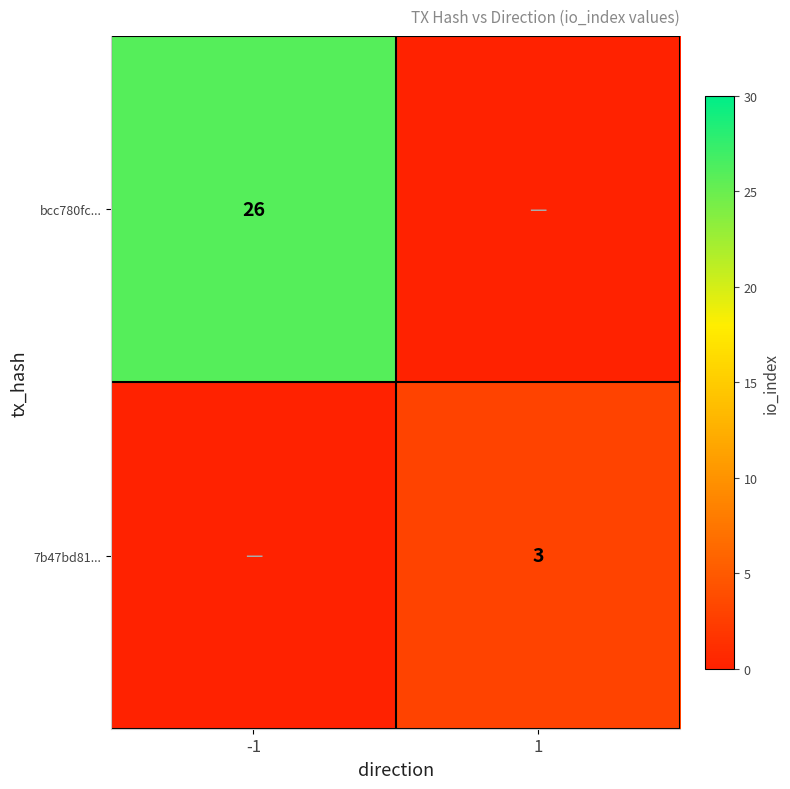

Is it true that 7b47bd81... equals 3 at 1?

True